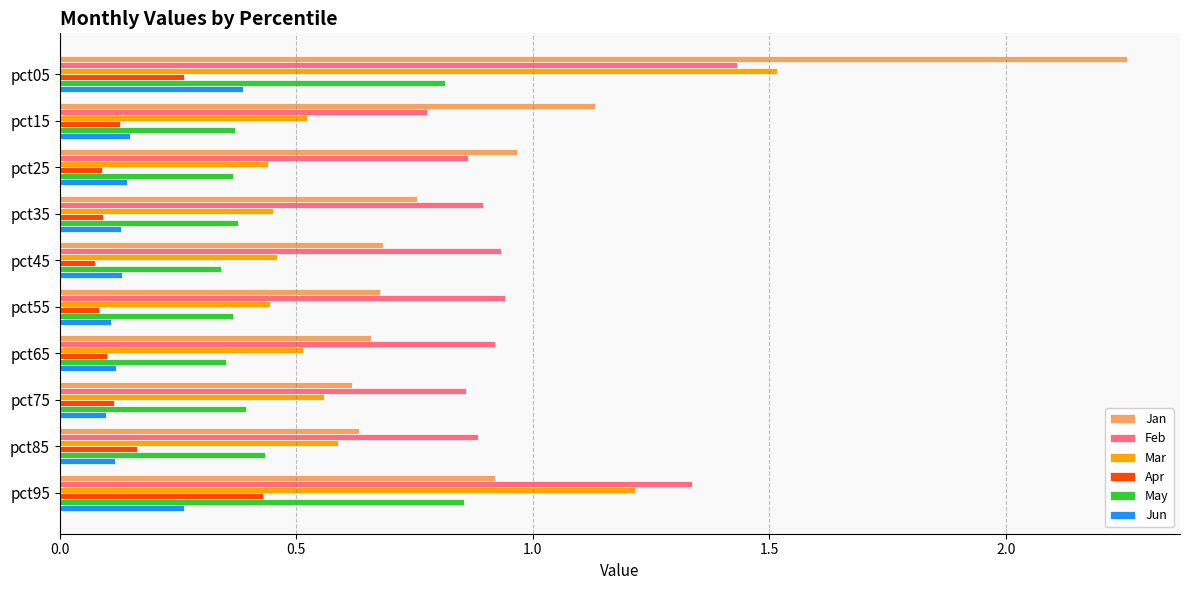

At how many categories does at least one series exceed 0?

10